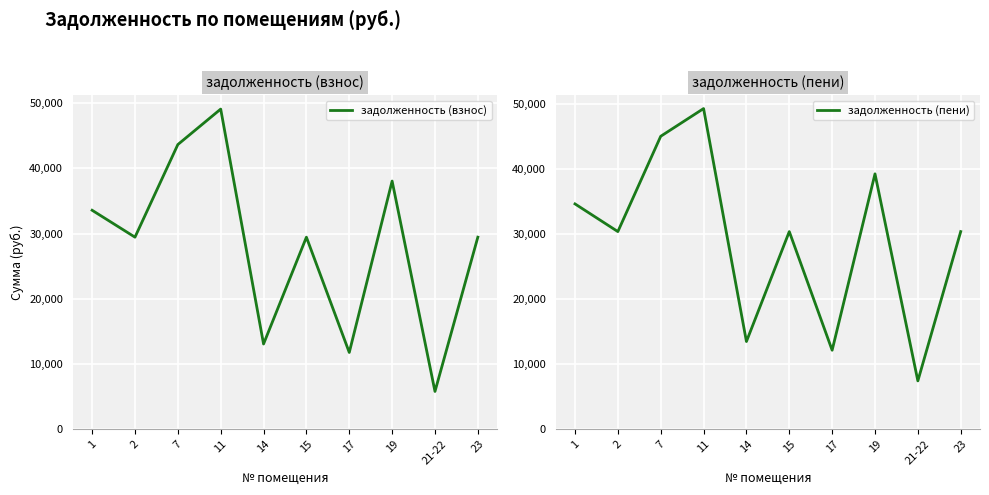

Where is задолженность (взнос) nearest to the value 27441?

2